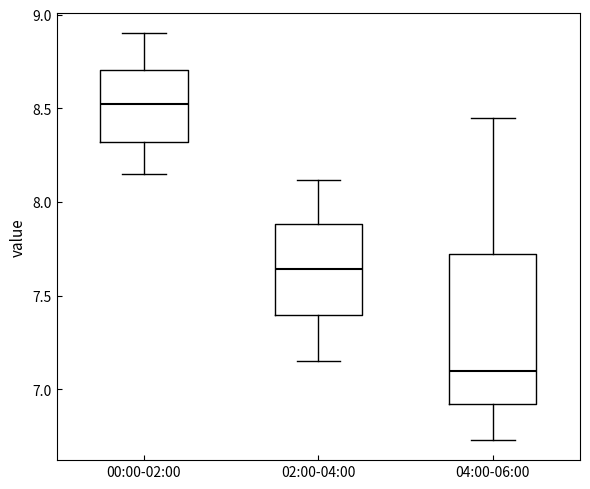

Where does the lower whisker of the box for 04:00-06:00 end on the y-axis? The values are not printed on the chart, so give them approximately, as read against the axis.

6.75